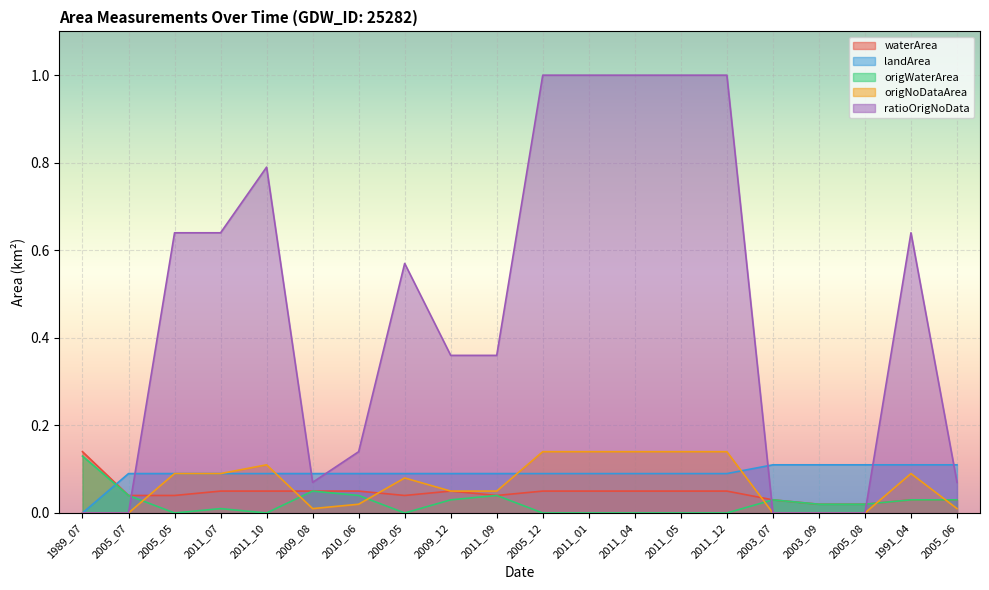

How many lines are shown in the chart?

5